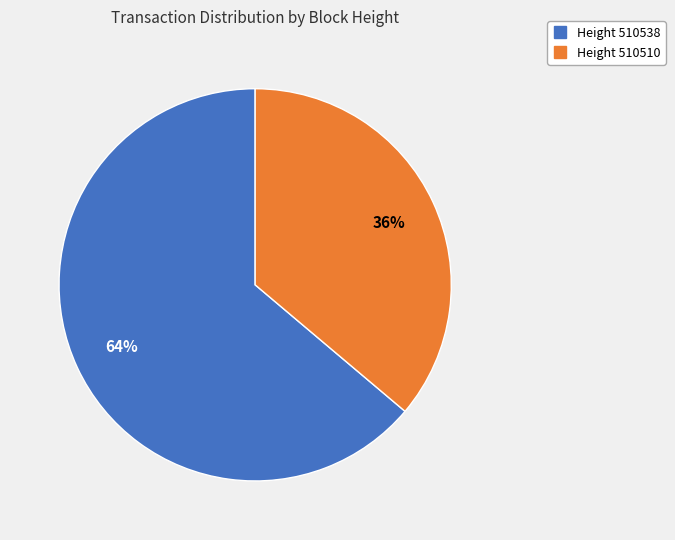

To the nearest percent, what is the average slice percentage?

50%